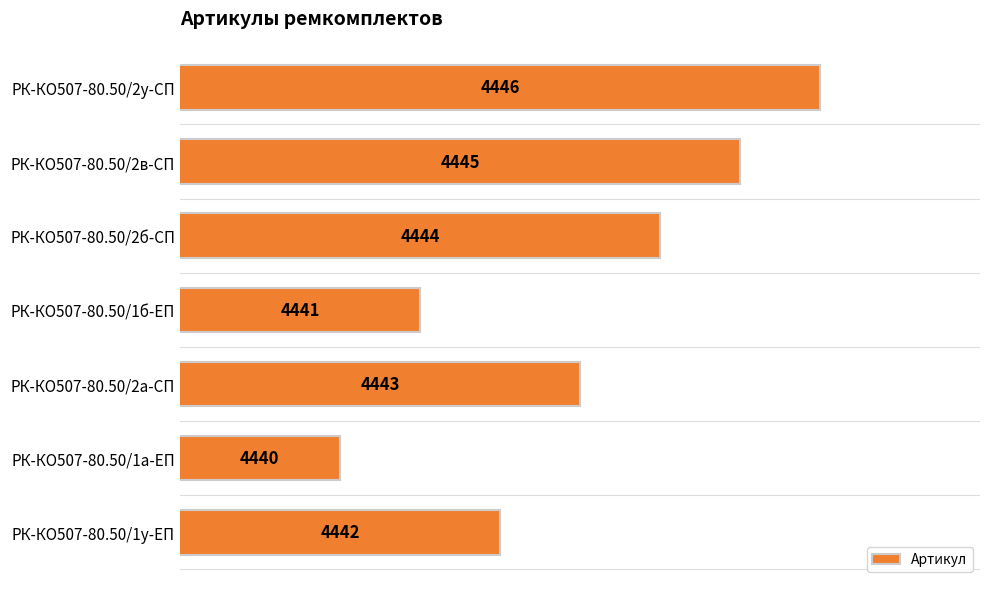

What is the ratio of the value at РК-КО507-80.50/1а-ЕП to the value at РК-КО507-80.50/2у-СП?

1.0